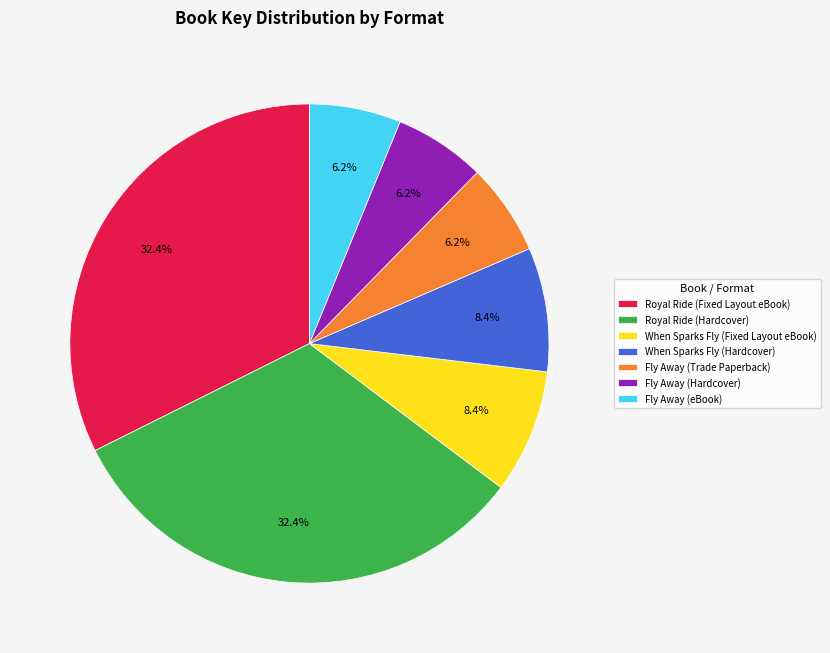

Do Royal Ride (Hardcover) and Fly Away (Hardcover) together represent more than half of the pie?

No